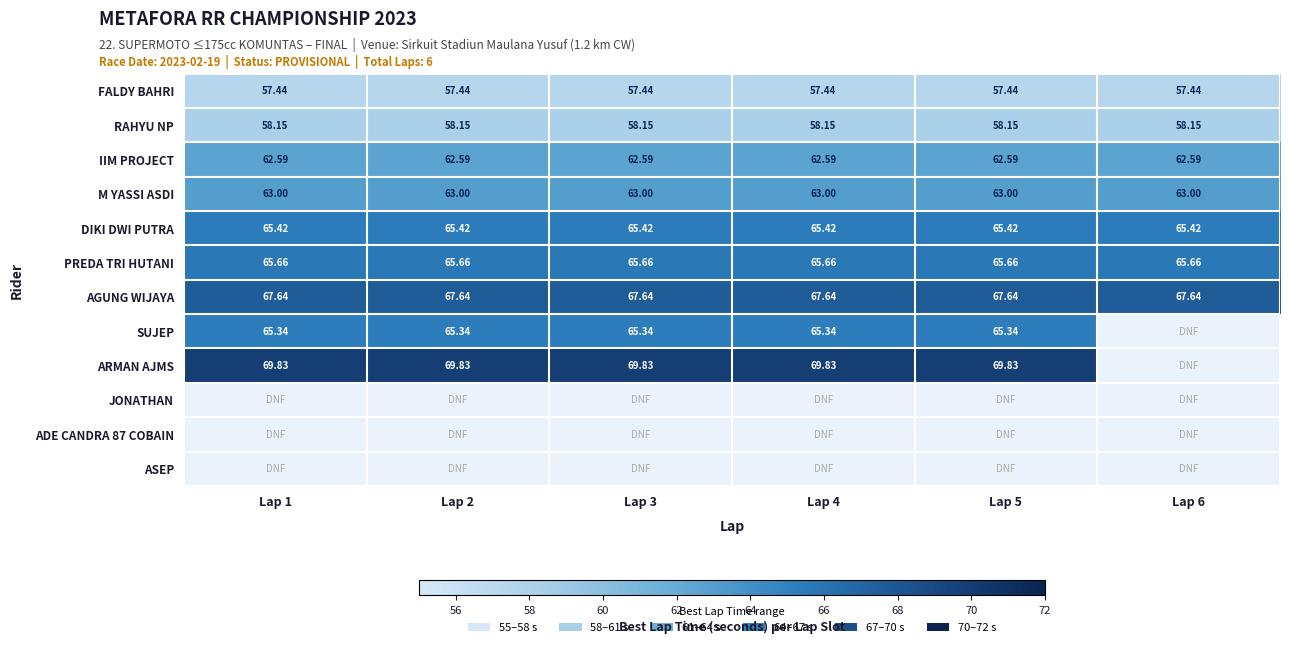

The PREDA TRI HUTANI series shows 90.0 at Lap 5. True or false?

False